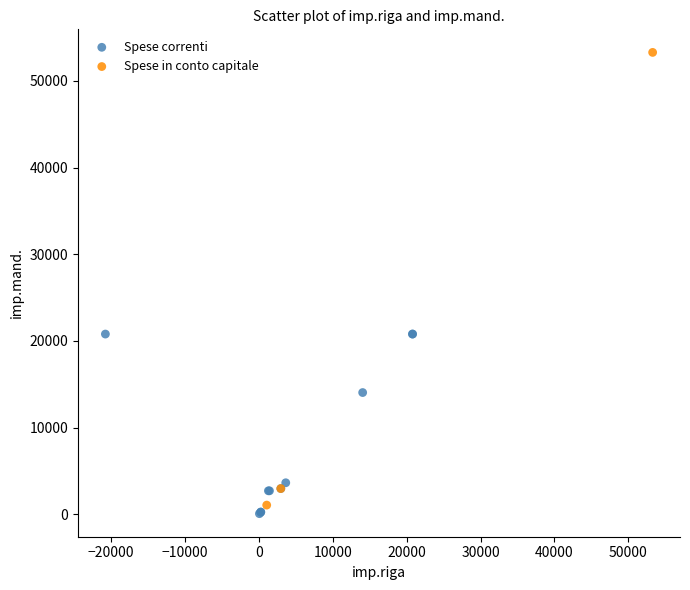

Which series reaches the maximum Y coordinate?

Spese in conto capitale